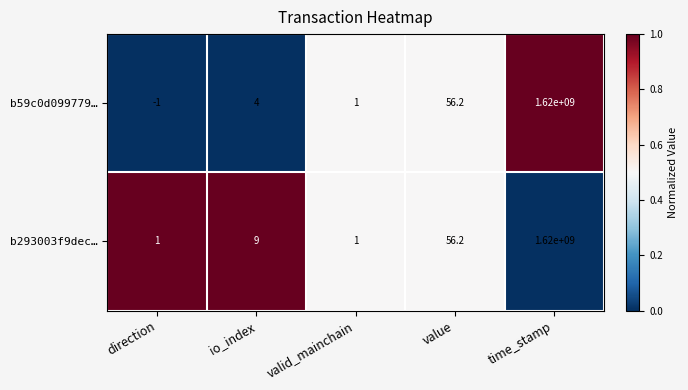

Is the value of b293003f9dec… at time_stamp greater than the value of b59c0d099779… at value?

Yes